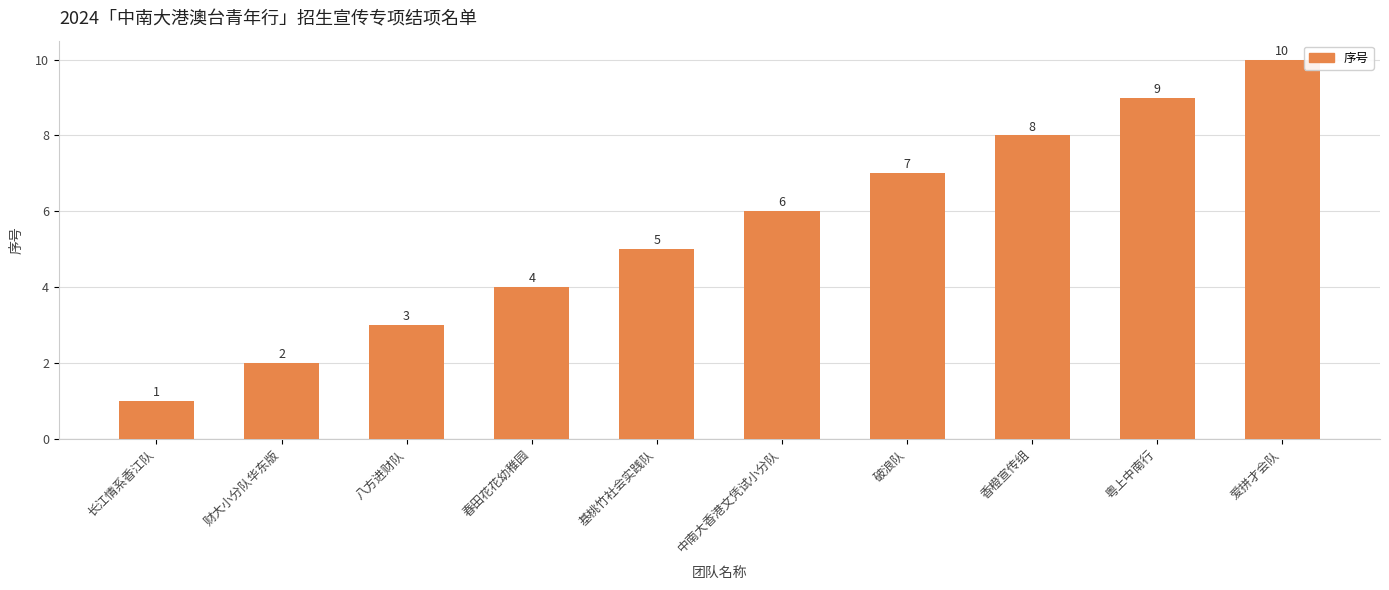

What is the label of the 8th bar from the right?

八方进财队